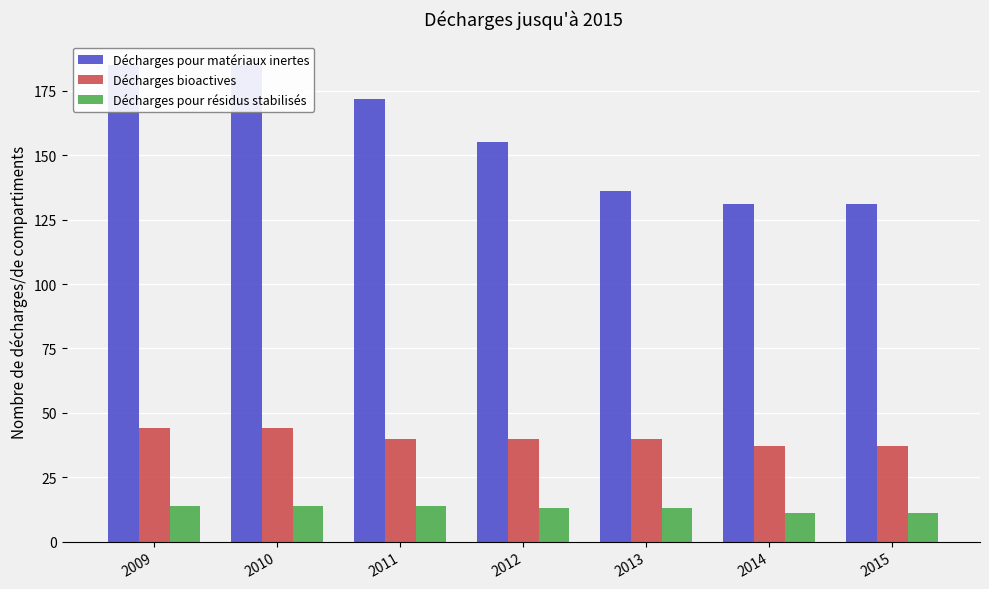

Rank the categories by Décharges bioactives value from highest to lowest.

2009, 2010, 2011, 2012, 2013, 2014, 2015